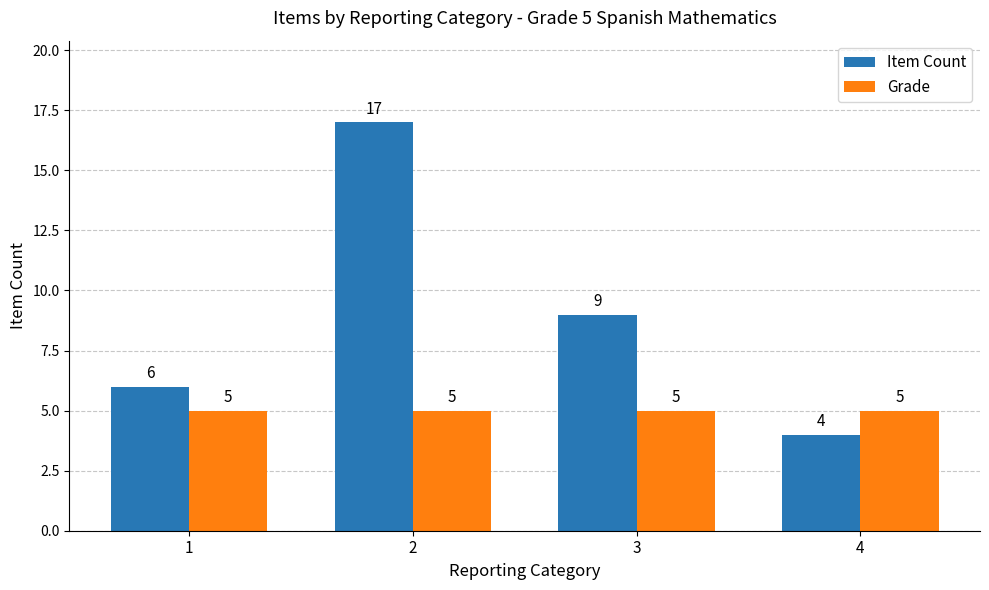

What value does the Item Count series have at 2, to the nearest 5?

15